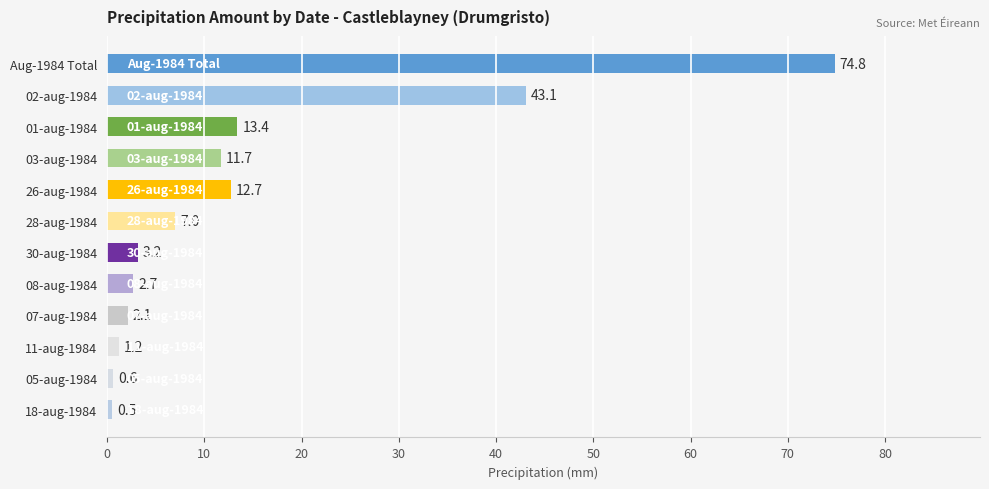

The chart shows a value of 5.7 at 26-aug-1984. True or false?

False